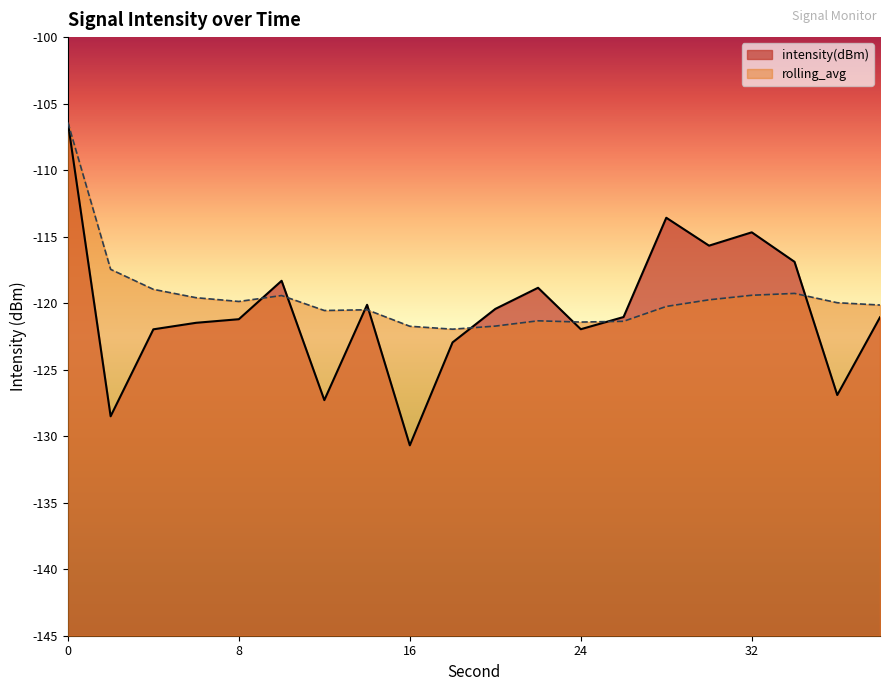

Which series has the largest total across all categories?

rolling_avg